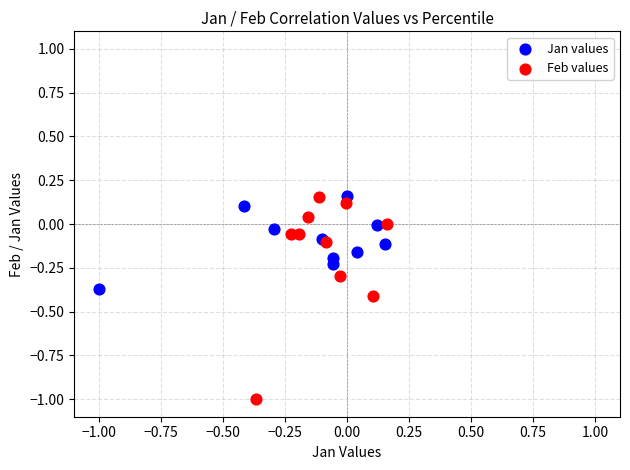

Which series has the widest spread of Y values?

Feb values